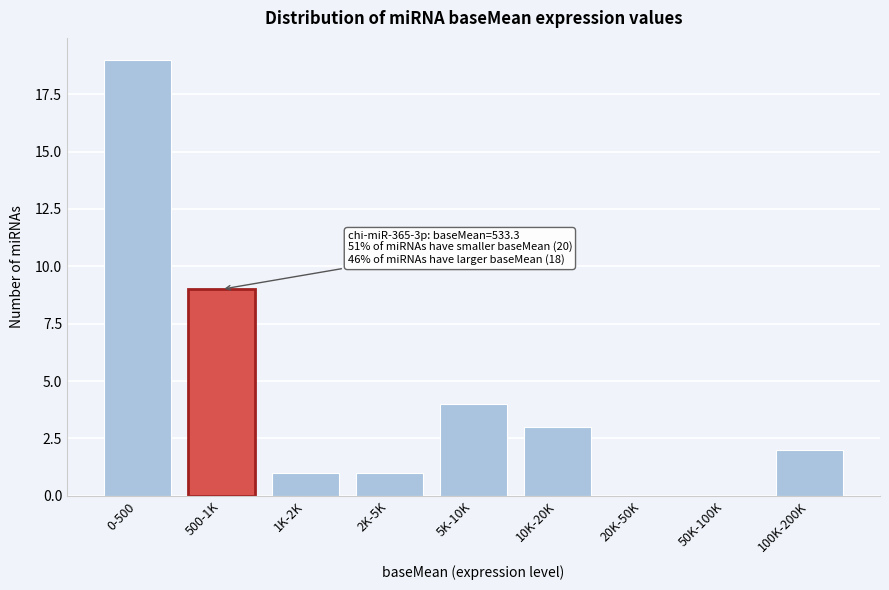

Reading right to left, what are all the values shown in this chart?

100K-200K=2	50K-100K=0	20K-50K=0	10K-20K=3	5K-10K=4	2K-5K=1	1K-2K=1	500-1K=9	0-500=19